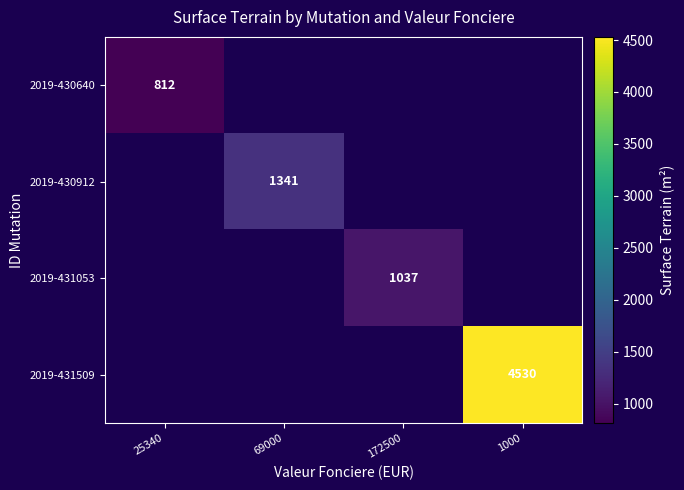

How many categories are shown in the chart?

4